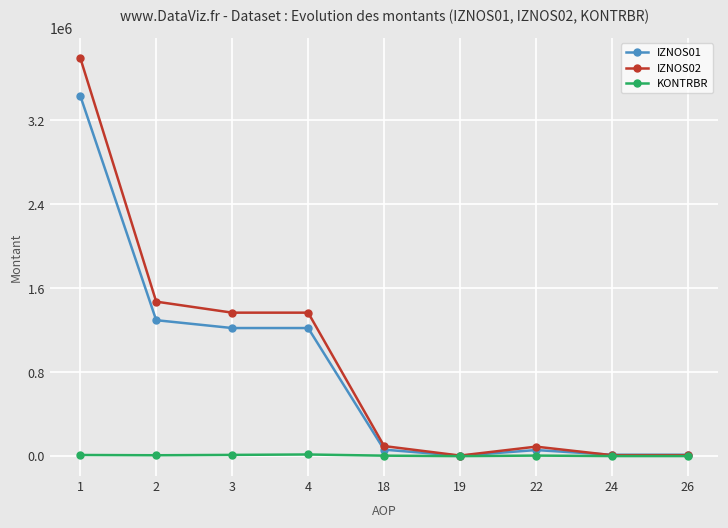

What is the maximum value shown in the chart?

3795932.6